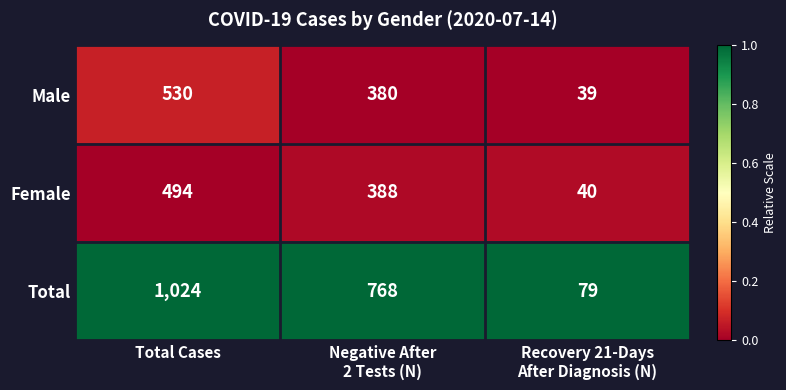

Rank the series by their maximum value, from lowest to highest.

Female, Male, Total